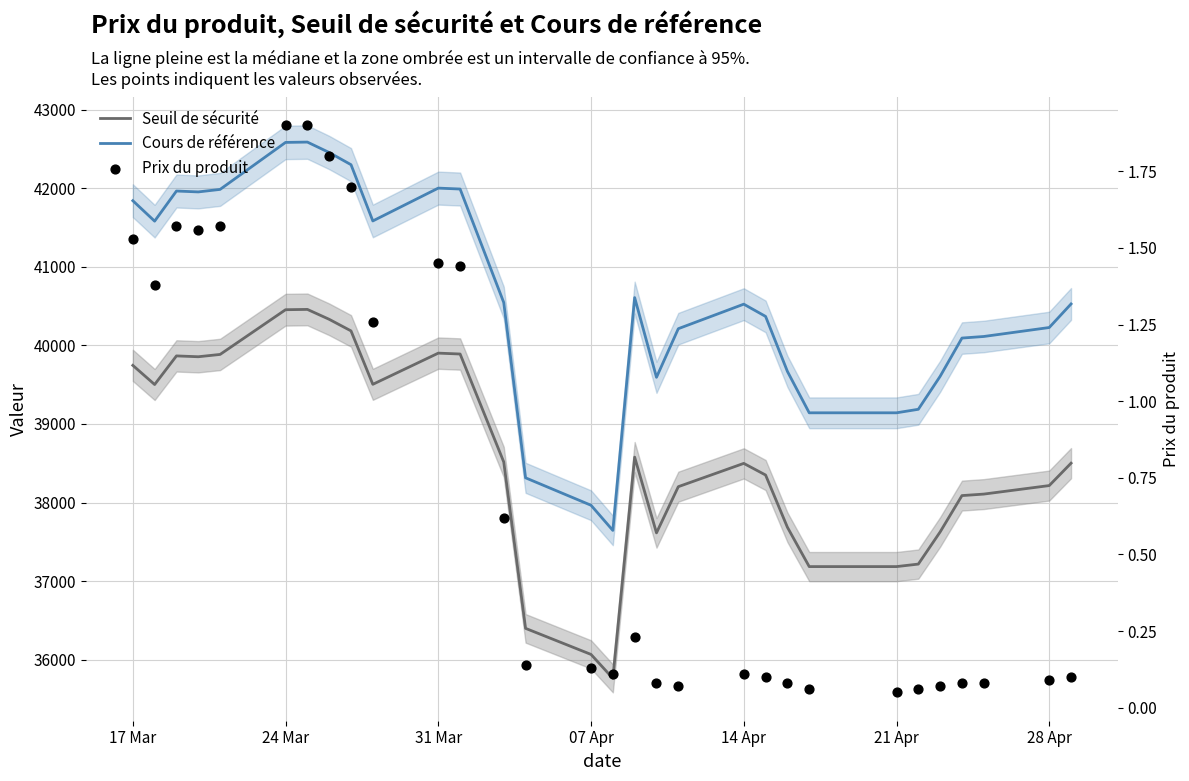

Which series reaches the minimum Y coordinate?

Prix du produit